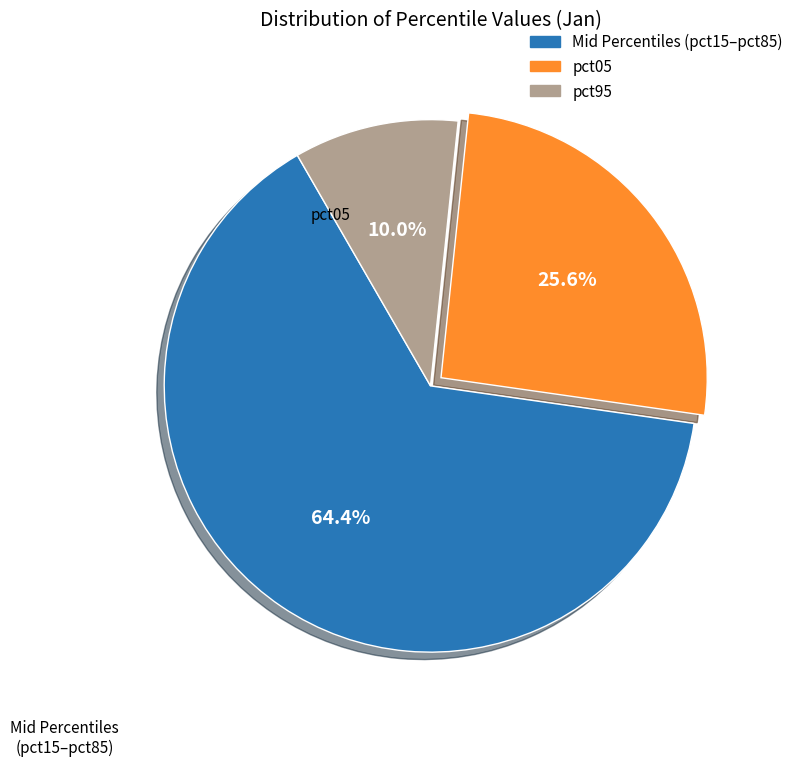

Does any single category account for the majority?

Yes